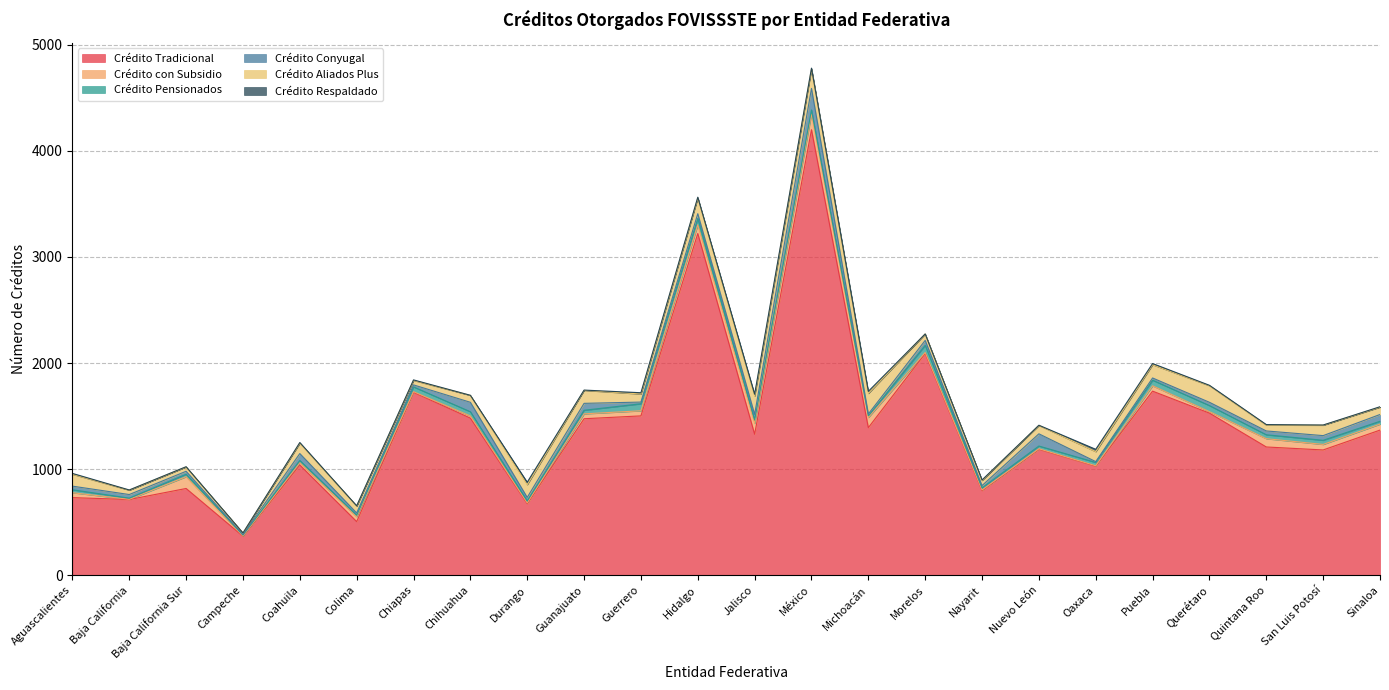

Rank the categories by Crédito Tradicional value from highest to lowest.

México, Hidalgo, Morelos, Puebla, Chiapas, Querétaro, Guerrero, Chihuahua, Guanajuato, Michoacán, Sinaloa, Jalisco, Quintana Roo, Nuevo León, San Luis Potosí, Coahuila, Oaxaca, Baja California Sur, Nayarit, Aguascalientes, Baja California, Durango, Colima, Campeche